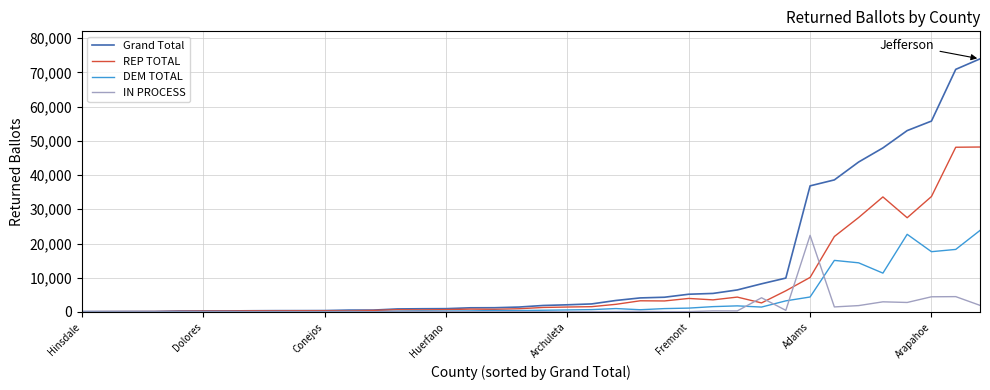

Which series has the largest range (max minus min)?

Grand Total